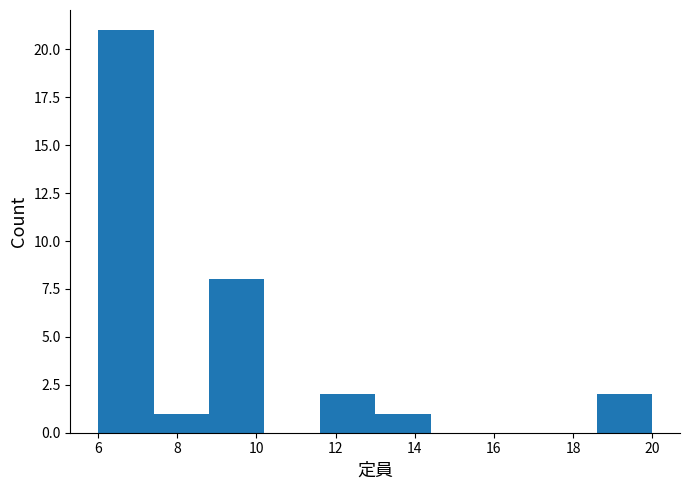

Reading left to right, list every bar in this chart as the range it spans on the x-axis followed by its height. The values are not printed on the chart, so give them approximately, as read against the axis.

6.0 to 7.4: 21
7.4 to 8.8: 1
8.8 to 10.2: 8
10.2 to 11.6: 0
11.6 to 13.0: 2
13.0 to 14.4: 1
14.4 to 15.8: 0
15.8 to 17.2: 0
17.2 to 18.6: 0
18.6 to 20.0: 2